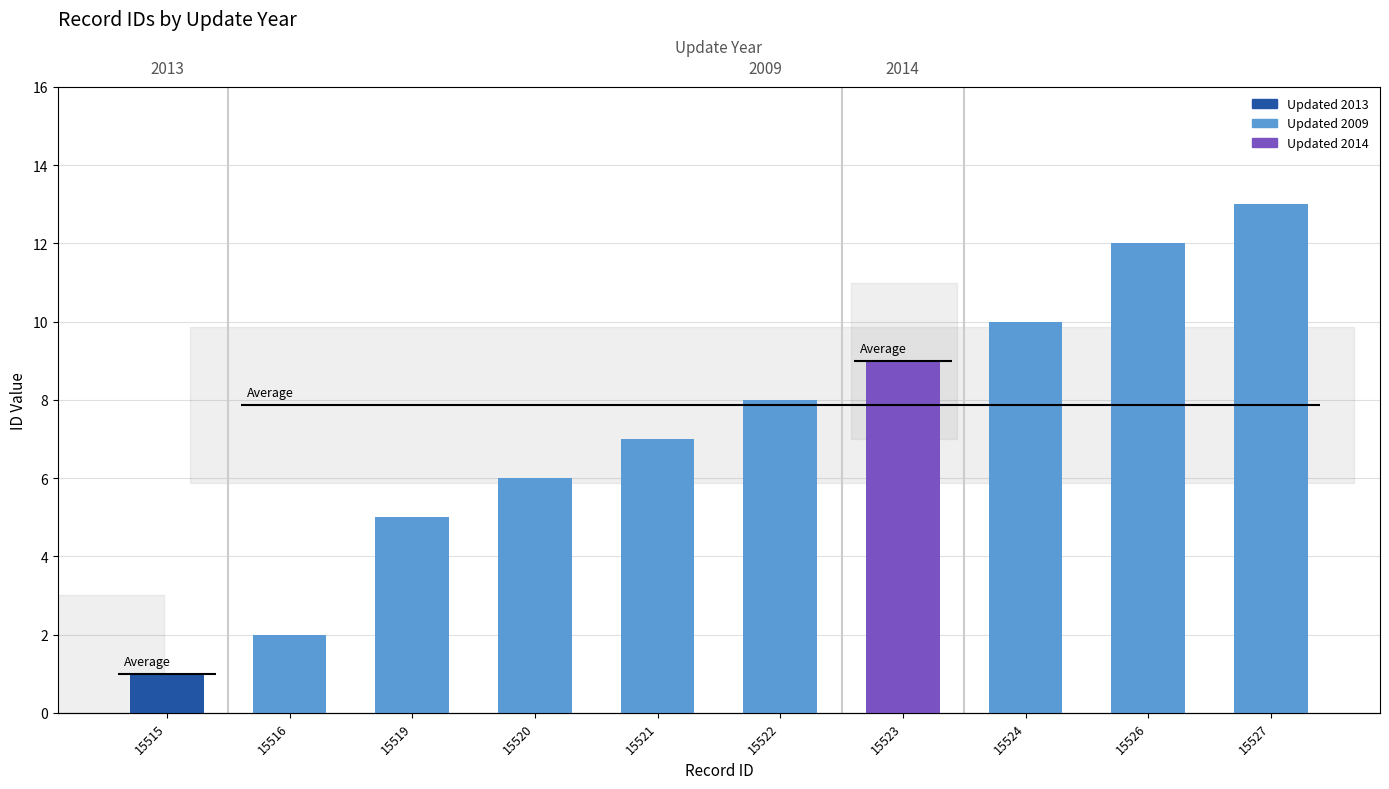

Which has a higher value, 15524 or 15516?

15524